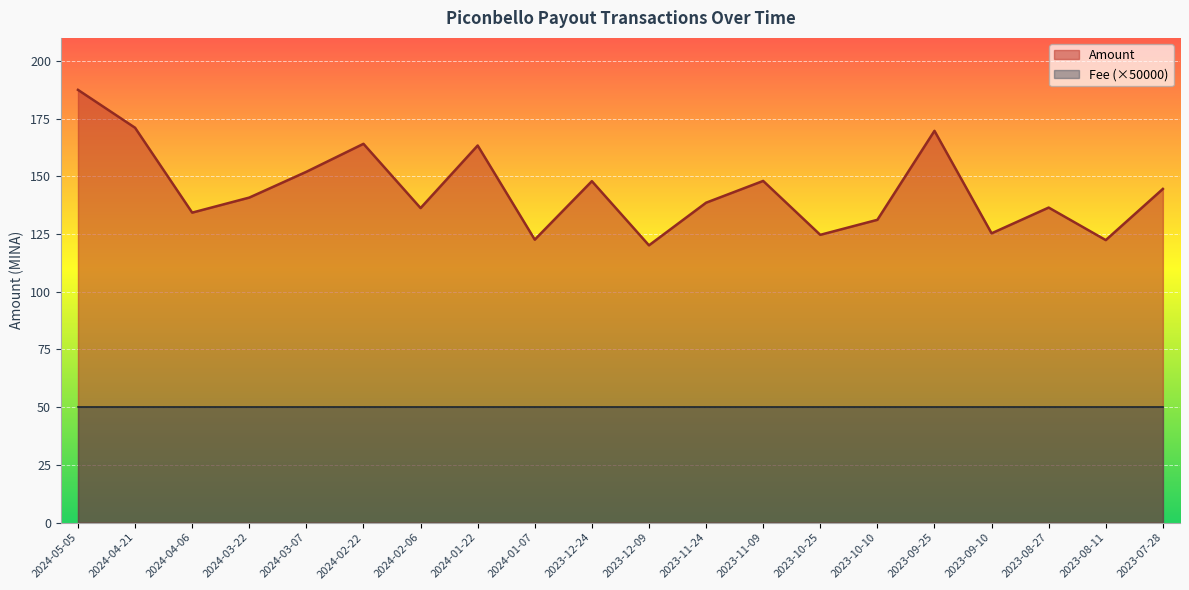

How many distinct data groups are displayed?

2